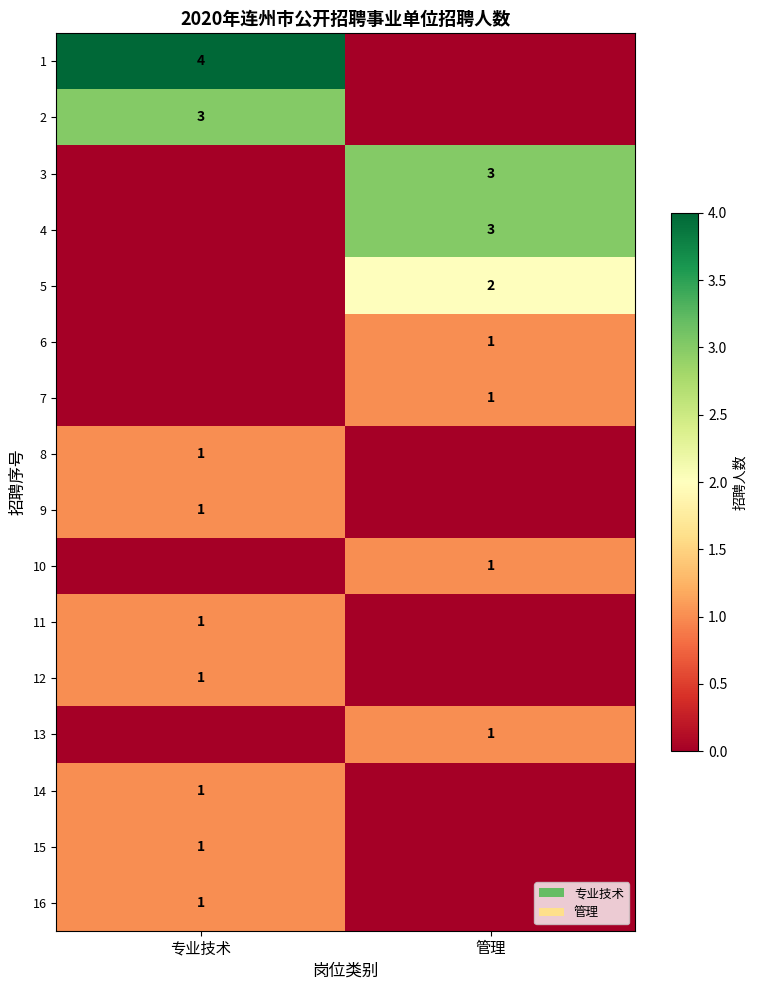

True or false: 6 has a value of 1 at 管理.

True